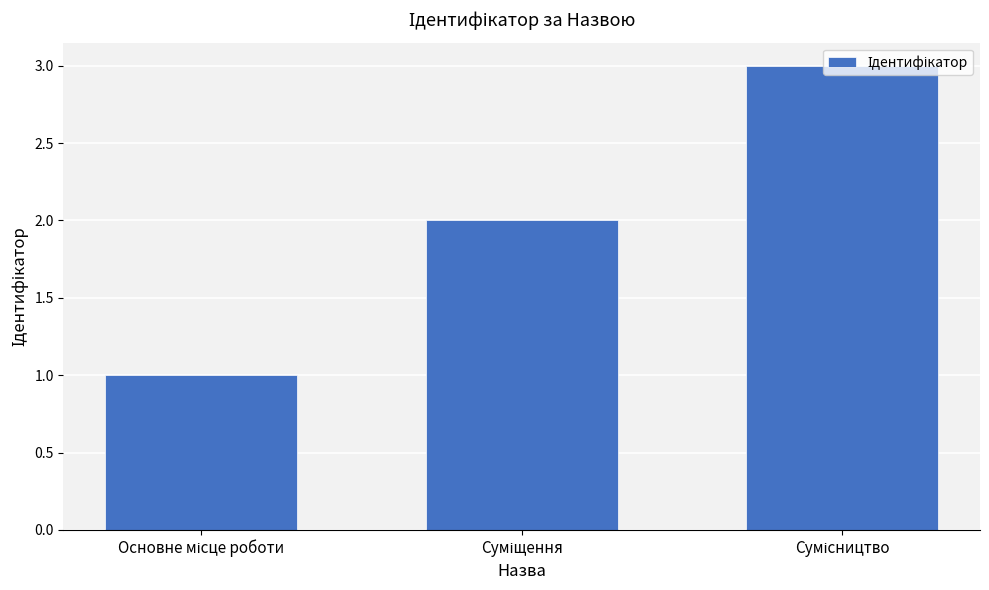

How many distinct data groups are displayed?

1